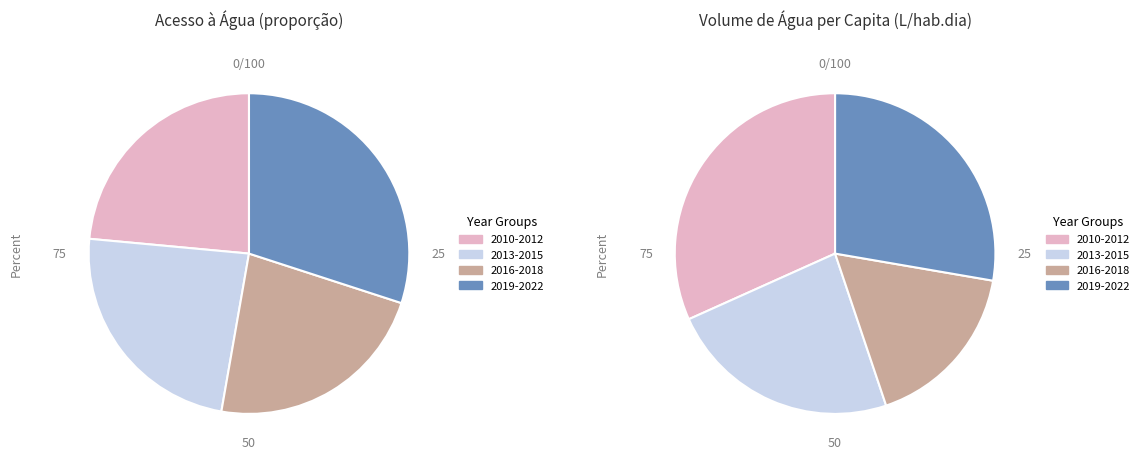

True or false: 2013 accounts for 23% of the total.

False